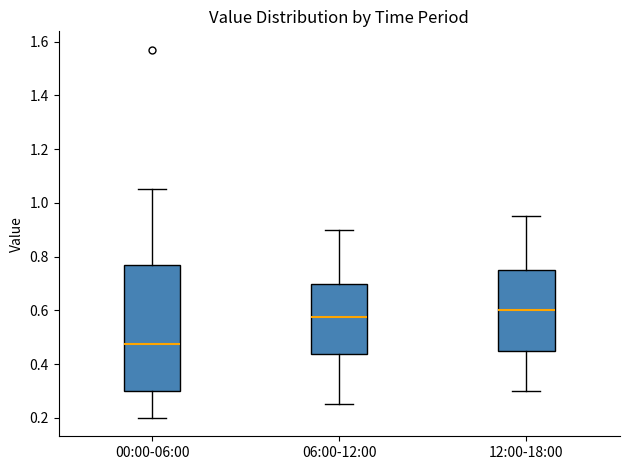

Which box has the highest median line?

12:00-18:00